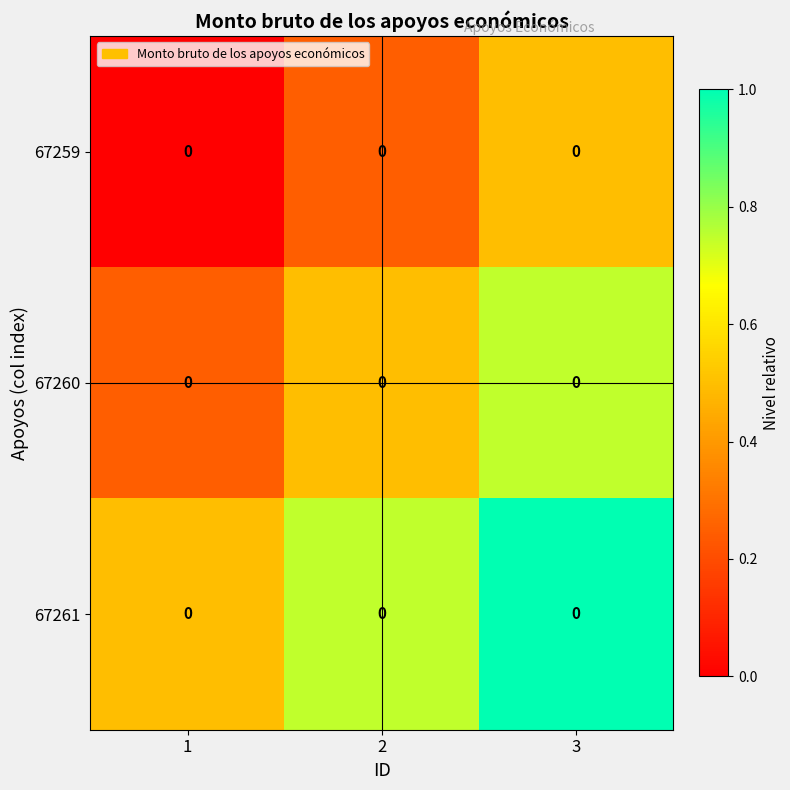

What is the difference between the highest and lowest values at 2?

0.5